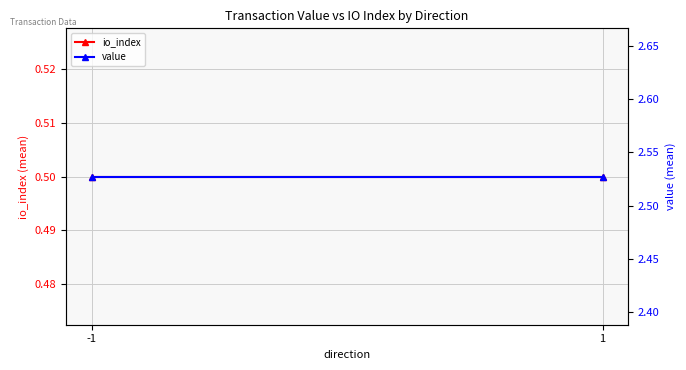

Which has a higher value, -1 or 1?

-1